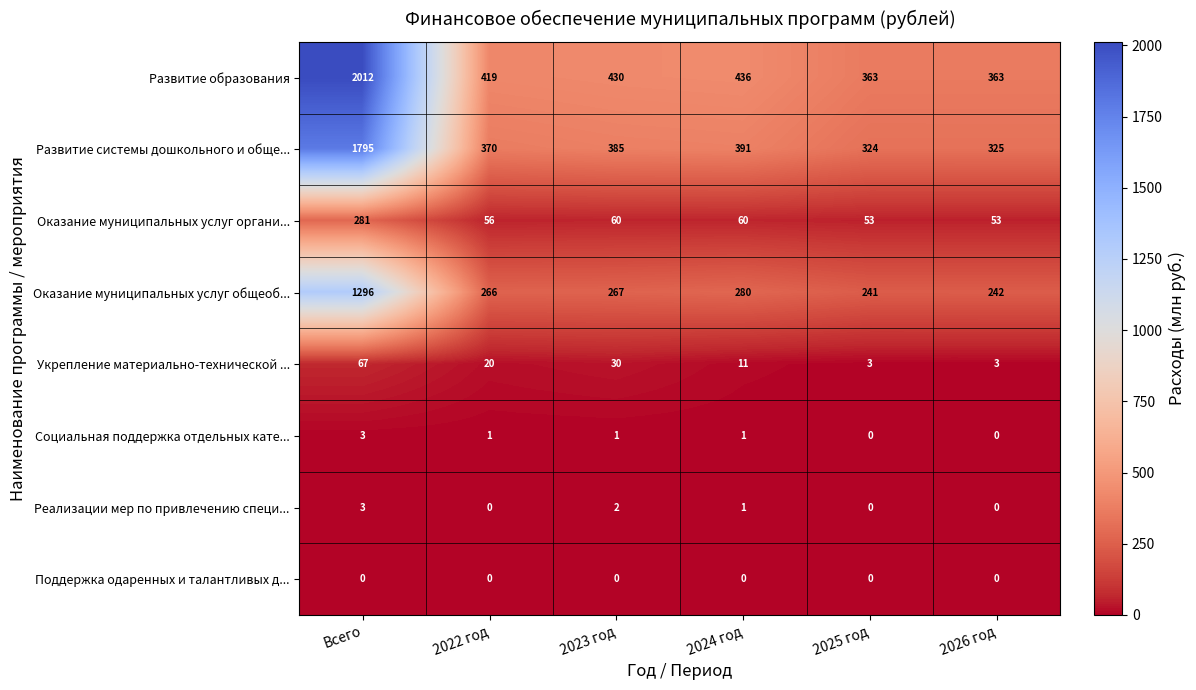

What is the total value across all series at Всего?

5457